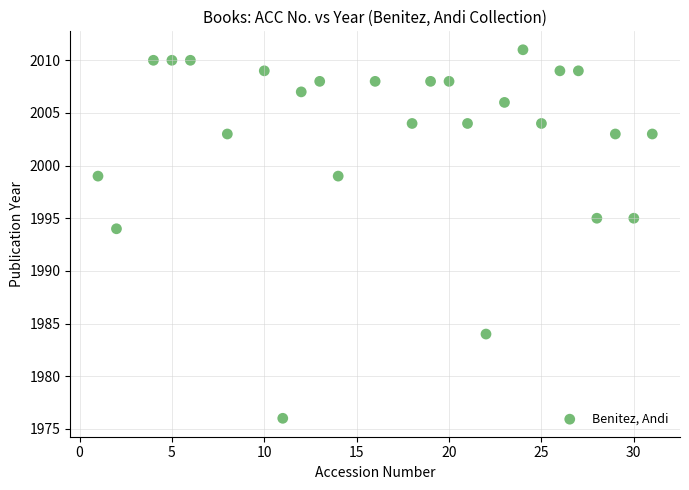

What Y value in the scatter plot is closest to 1993?

1994